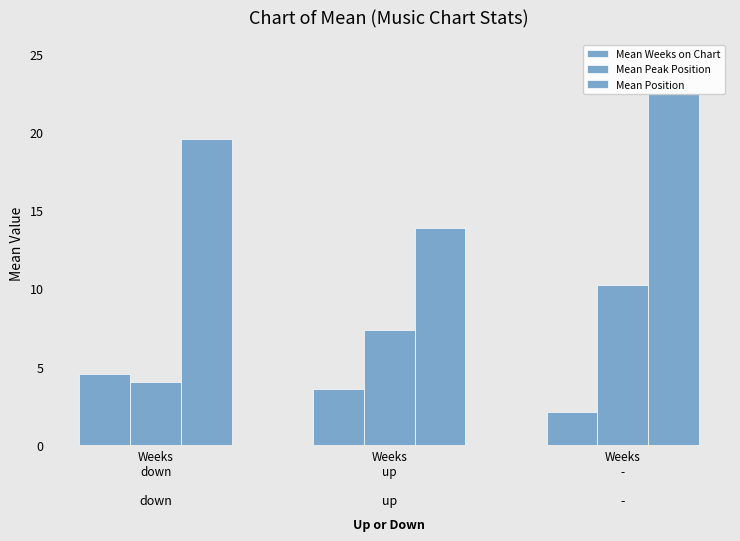

True or false: Mean Peak Position has a value of 4.4 at Weeks
up.

False